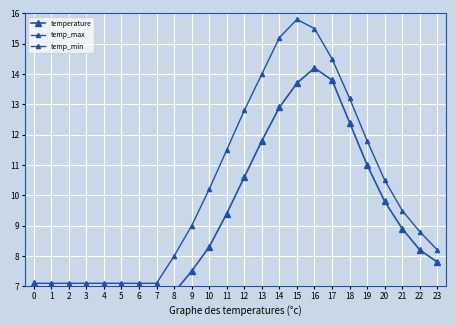

What is the total value across all series at 13?

31.7